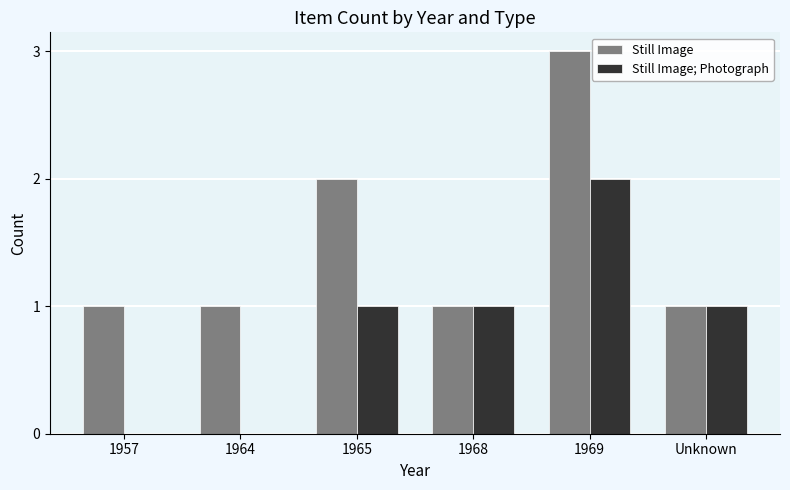

True or false: Still Image; Photograph has a value of 1 at Unknown.

True